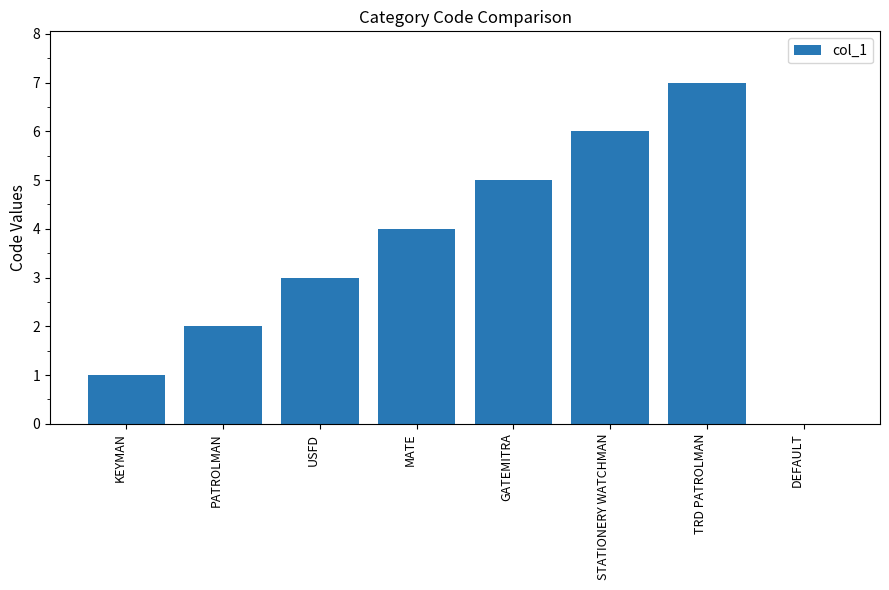

How many values are above zero?

7